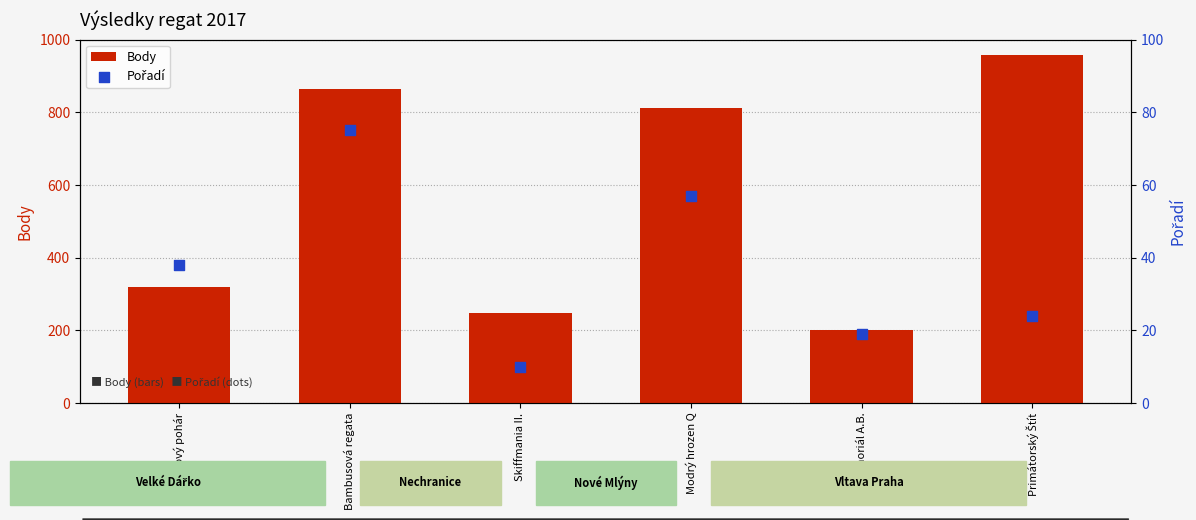

Which series has the largest Y range (max minus min)?

Body